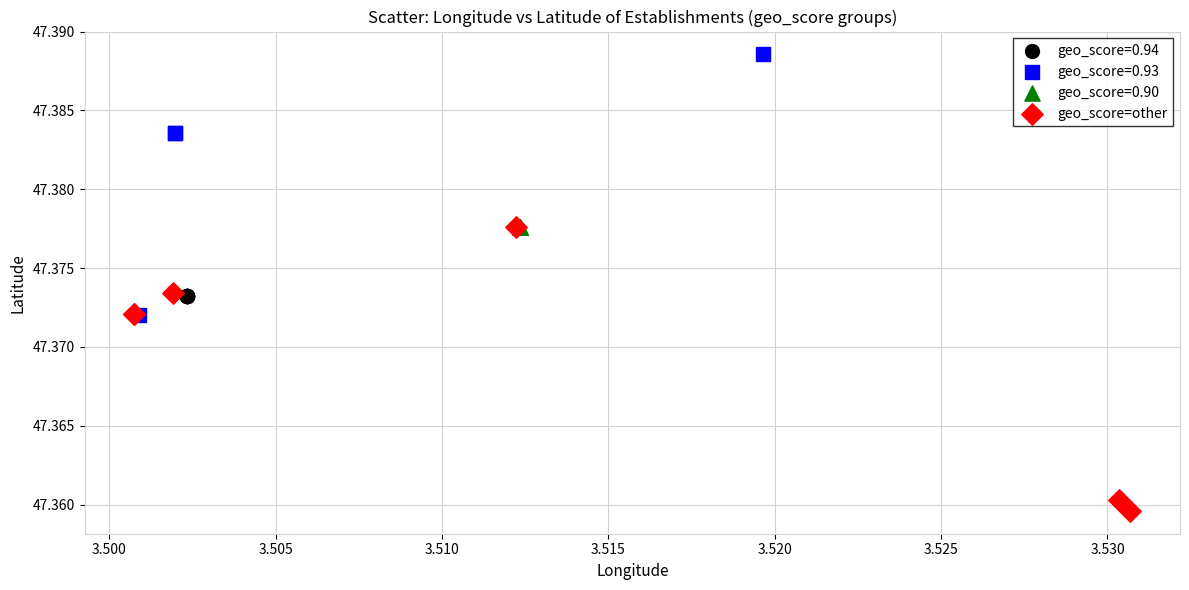

Which series reaches the maximum Y coordinate?

geo_score=0.93